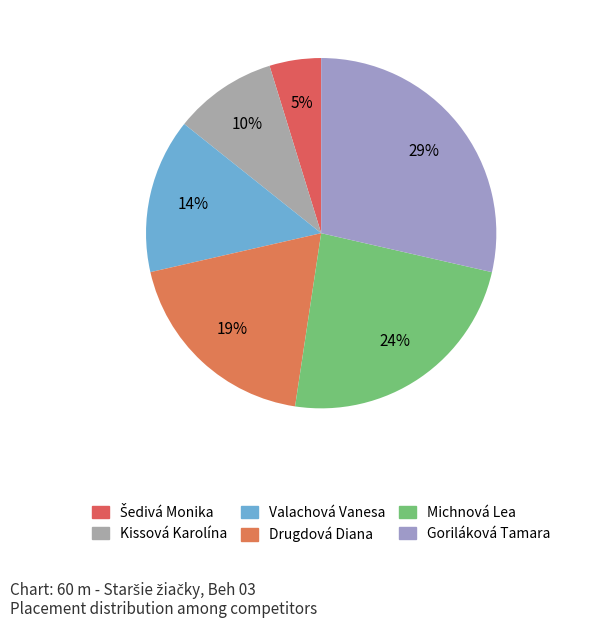

Which category has the biggest portion of the pie?

Goriláková Tamara